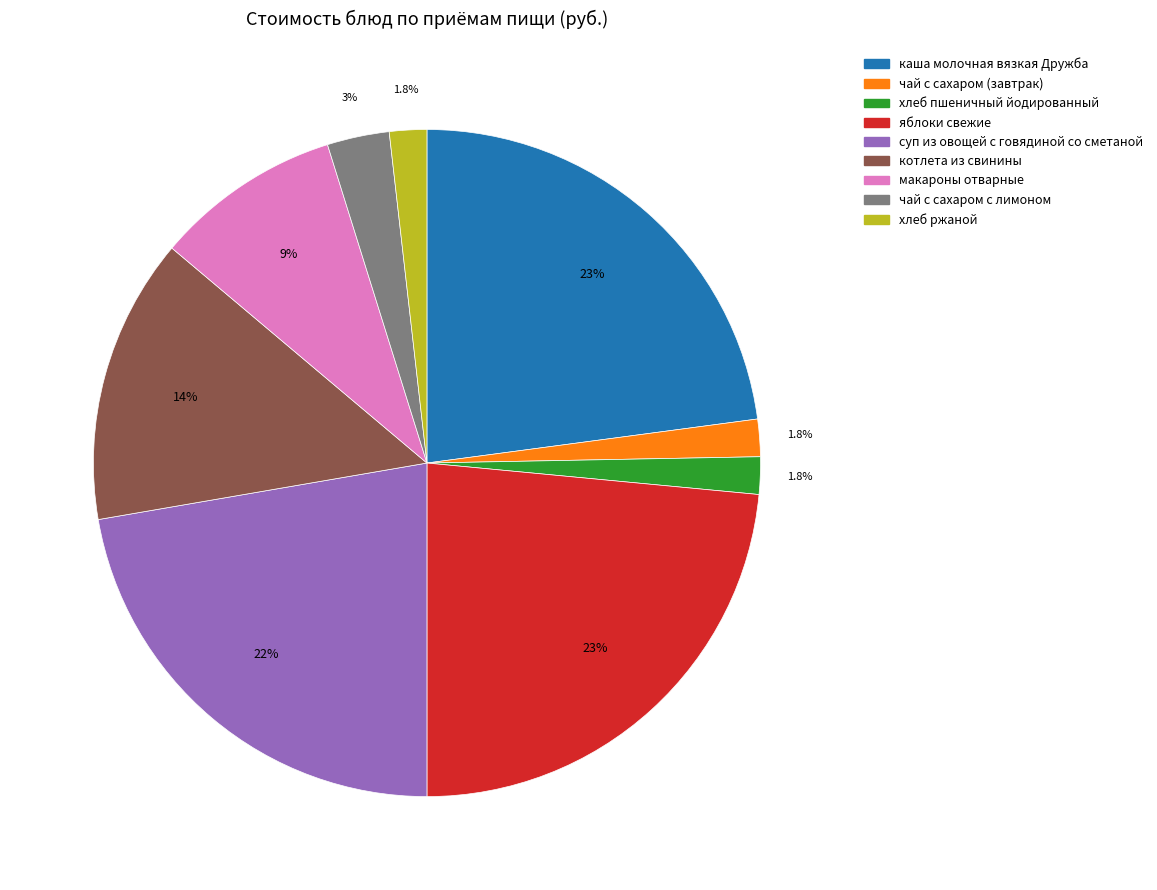

To the nearest percent, what is the average slice percentage?

11%